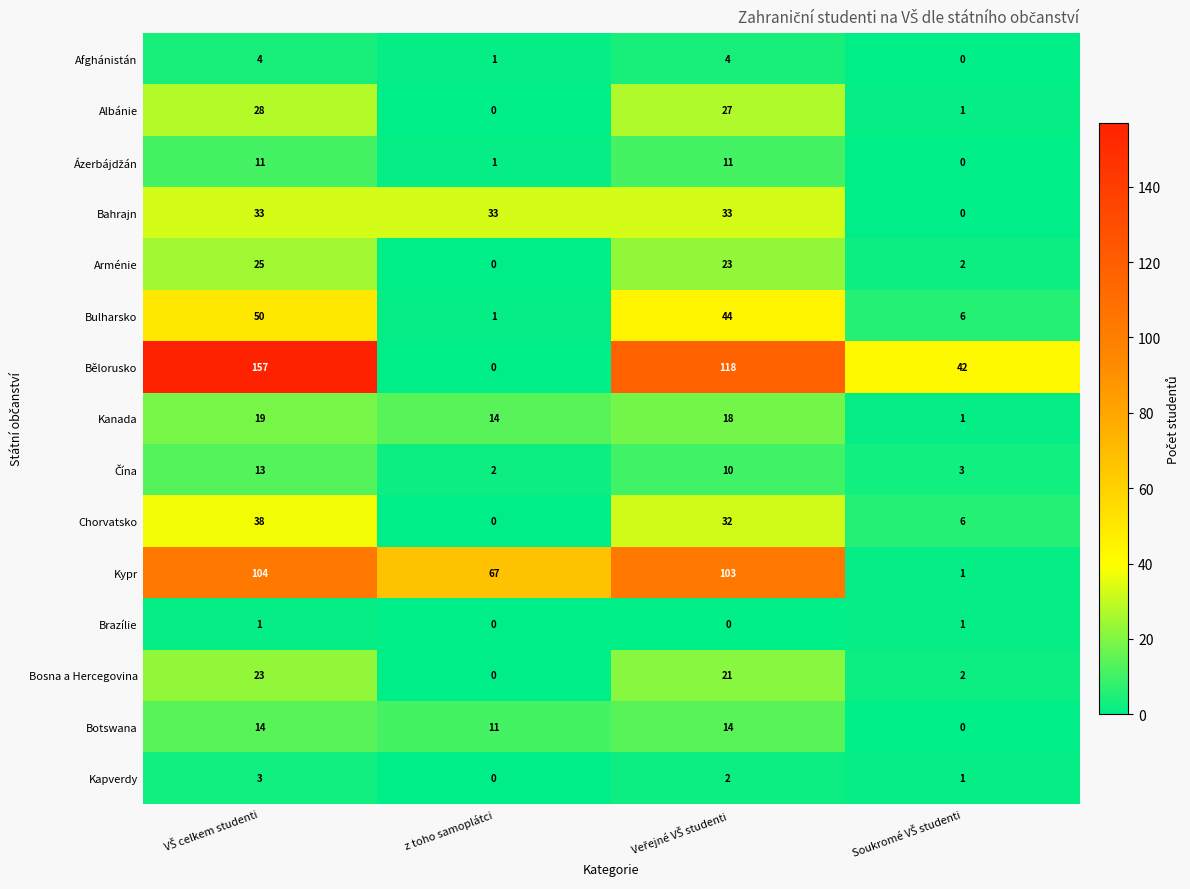

What is the difference between the highest and lowest values at z toho samoplátci?

67